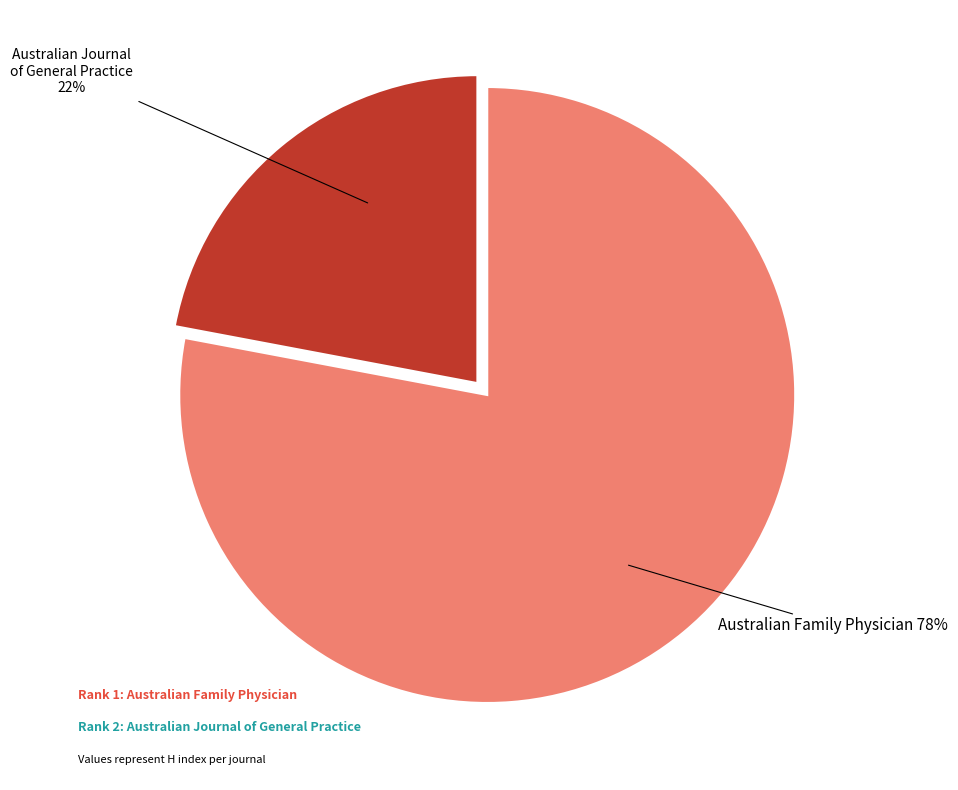

Does Australian Journal of General Practice account for over 50% of the chart?

No